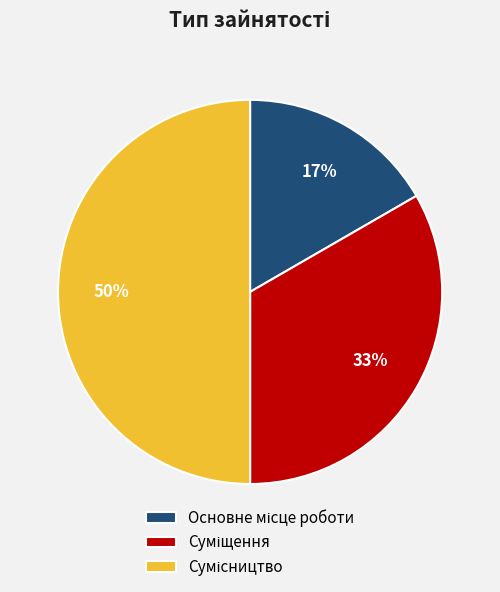

To the nearest percent, what is the average slice percentage?

33%